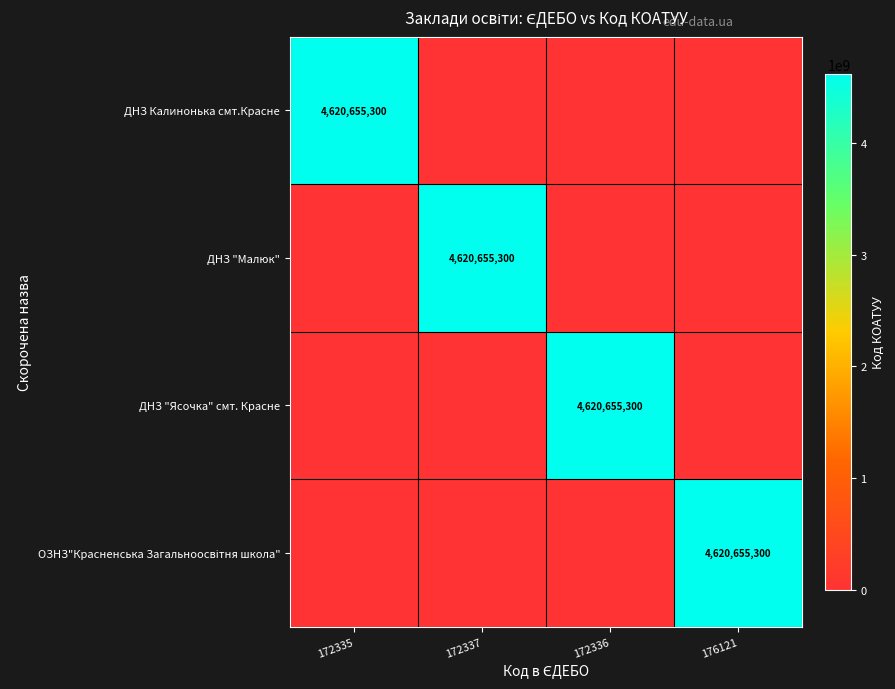

True or false: ДНЗ Калинонька смт.Красне has a value of 4620655300 at 172335.

True